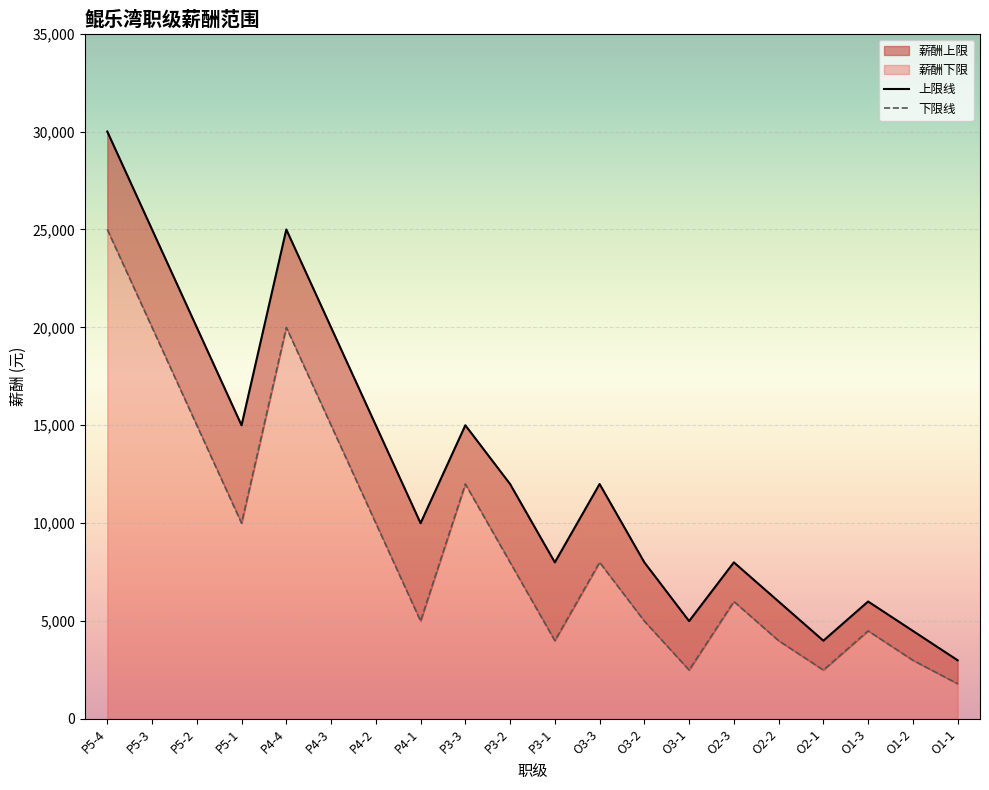

True or false: 薪酬上限 and 薪酬下限 intersect in this chart.

False